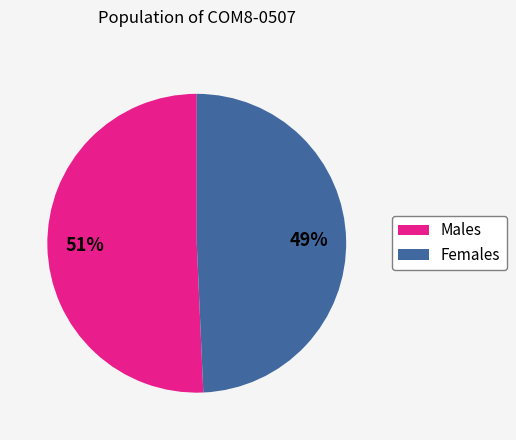

To the nearest percent, what is the average slice percentage?

50%